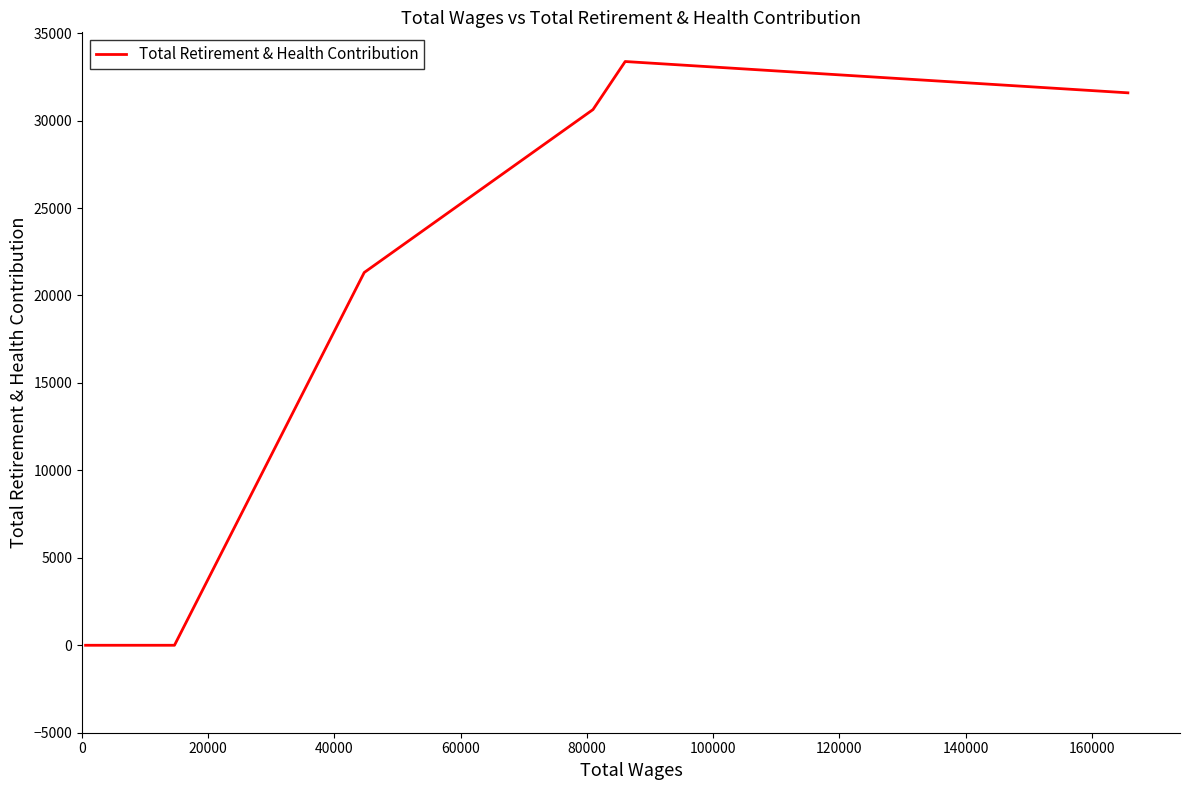

What is the difference between the maximum and minimum values?

33375